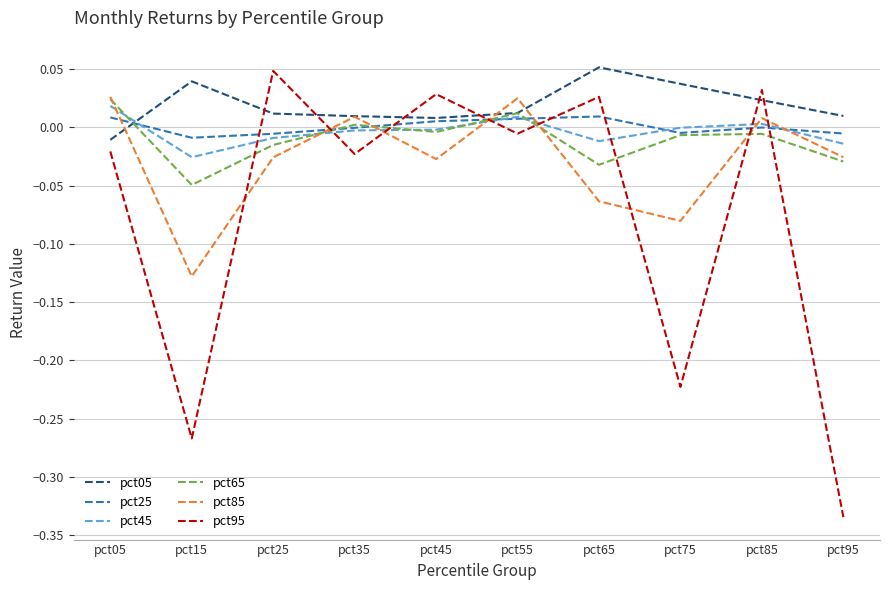

What is the difference between the maximum and minimum values in the pct95 series?

0.4